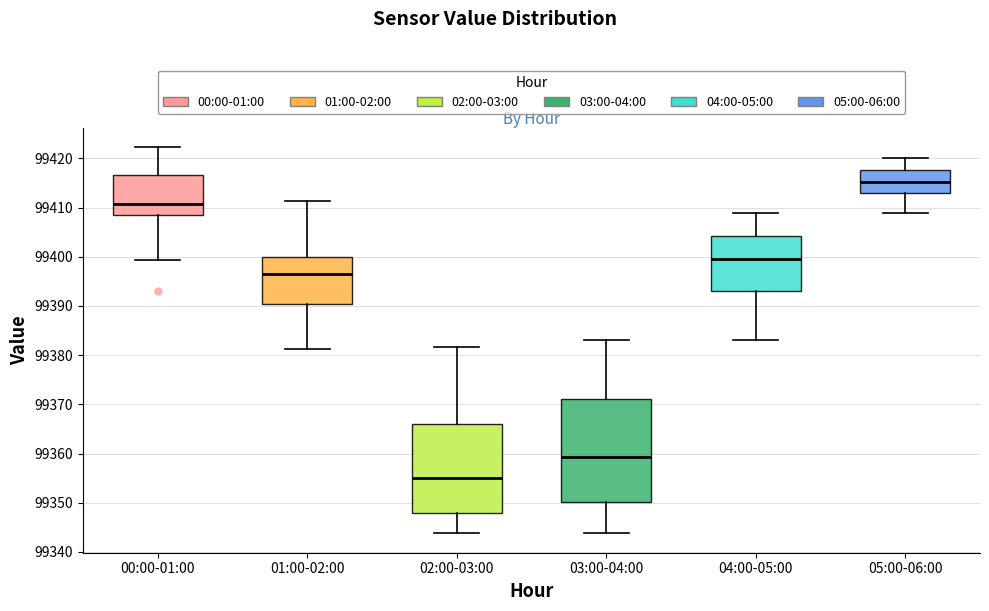

Reading left to right, read every box against the y-axis: the position of its median line, the range the box covers, and the ends of its whiskers. The values are not printed on the chart, so give them approximately, as read against the axis.

00:00-01:00: median 99411, box 99408 to 99417, whiskers 99399 to 99422
01:00-02:00: median 99396, box 99390 to 99400, whiskers 99381 to 99411
02:00-03:00: median 99355, box 99348 to 99366, whiskers 99344 to 99382
03:00-04:00: median 99359, box 99350 to 99371, whiskers 99344 to 99383
04:00-05:00: median 99400, box 99393 to 99404, whiskers 99383 to 99409
05:00-06:00: median 99415, box 99413 to 99418, whiskers 99409 to 99420